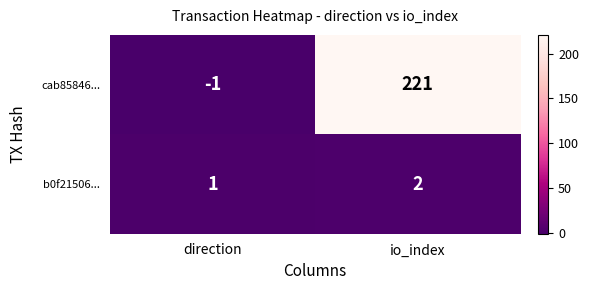

What is the spread (max minus min) of values at direction?

2